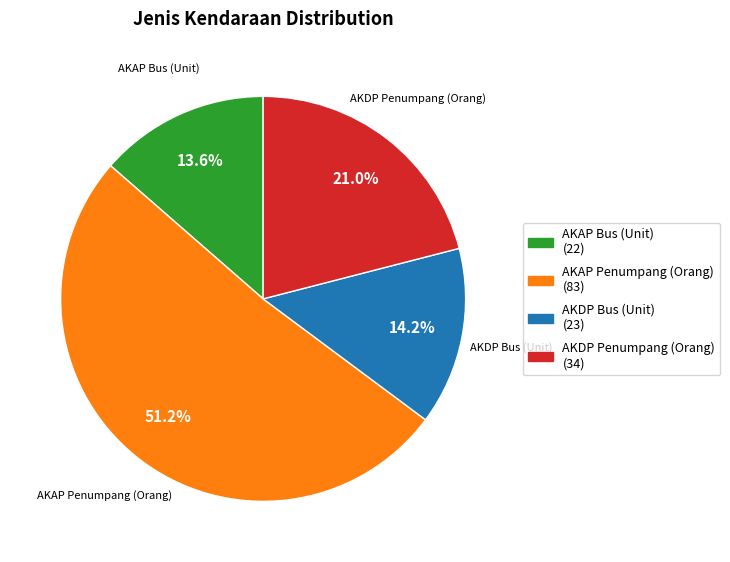

To the nearest percent, what is the difference between the AKAP Bus (Unit) and AKAP Penumpang (Orang) slice percentages?

38%